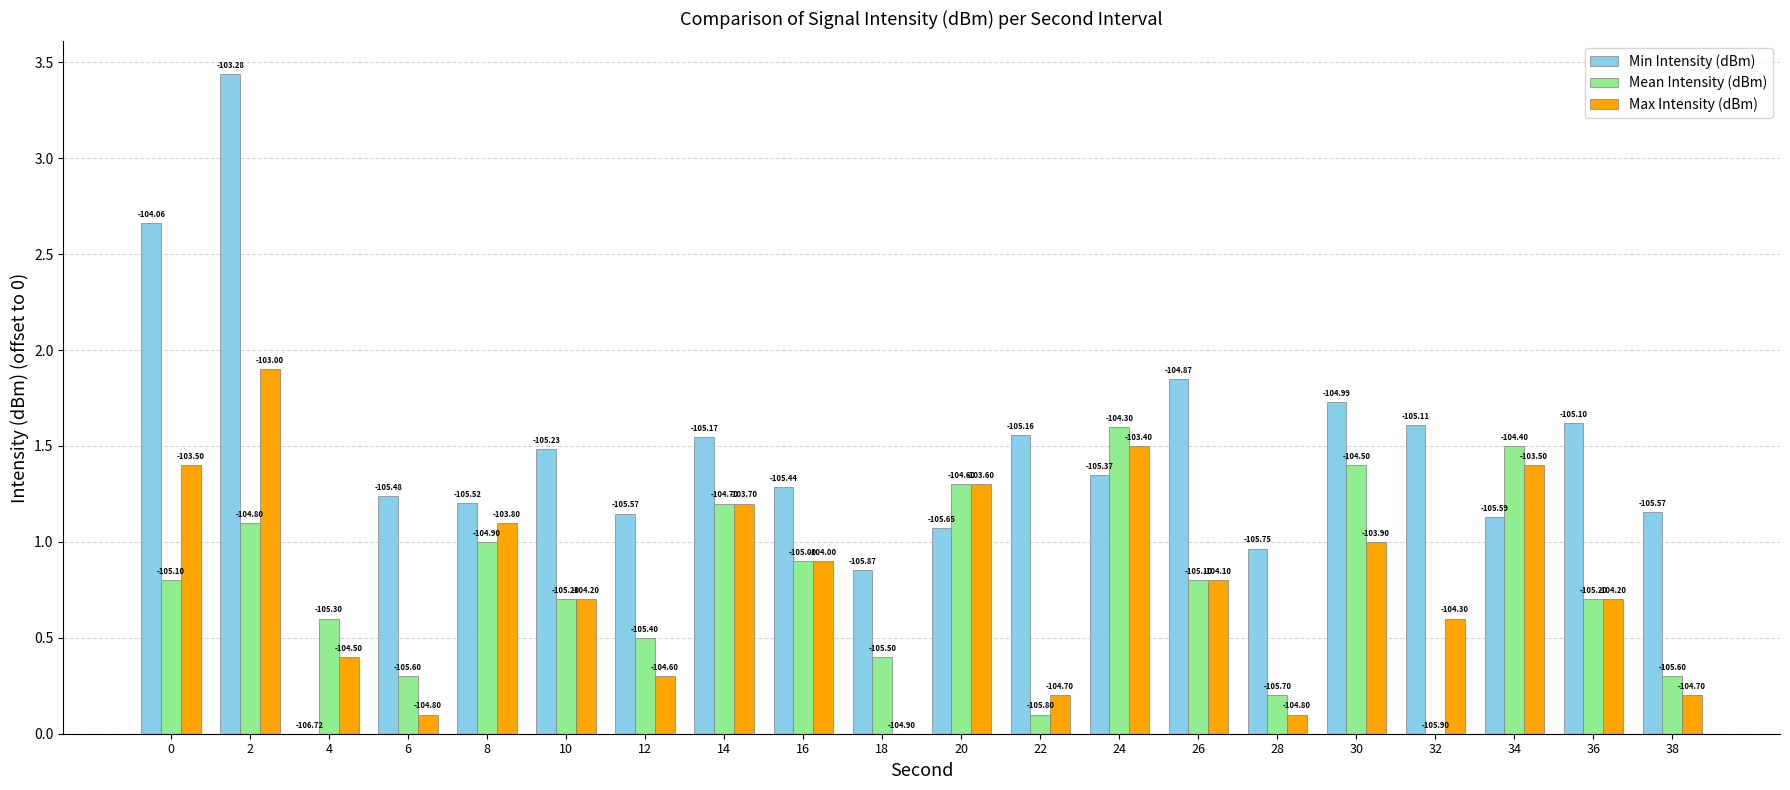

The Mean Intensity (dBm) series shows 0.7 at 10. True or false?

True